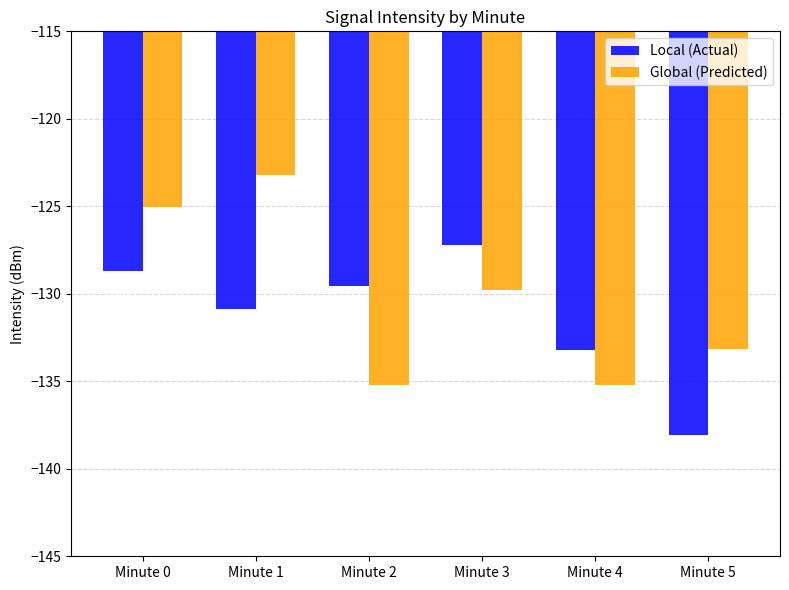

How many values in the Global (Predicted) series are below -129?

4